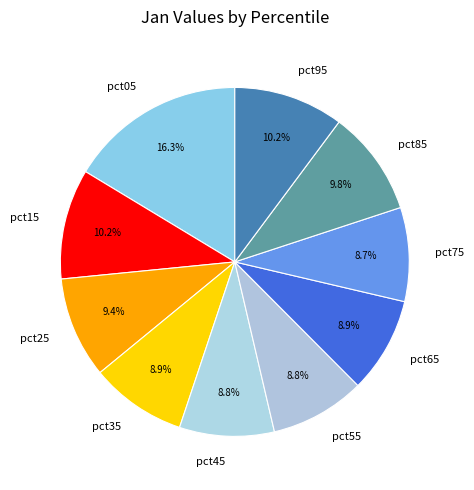

How much of the chart is everything except pct75?

91.3%